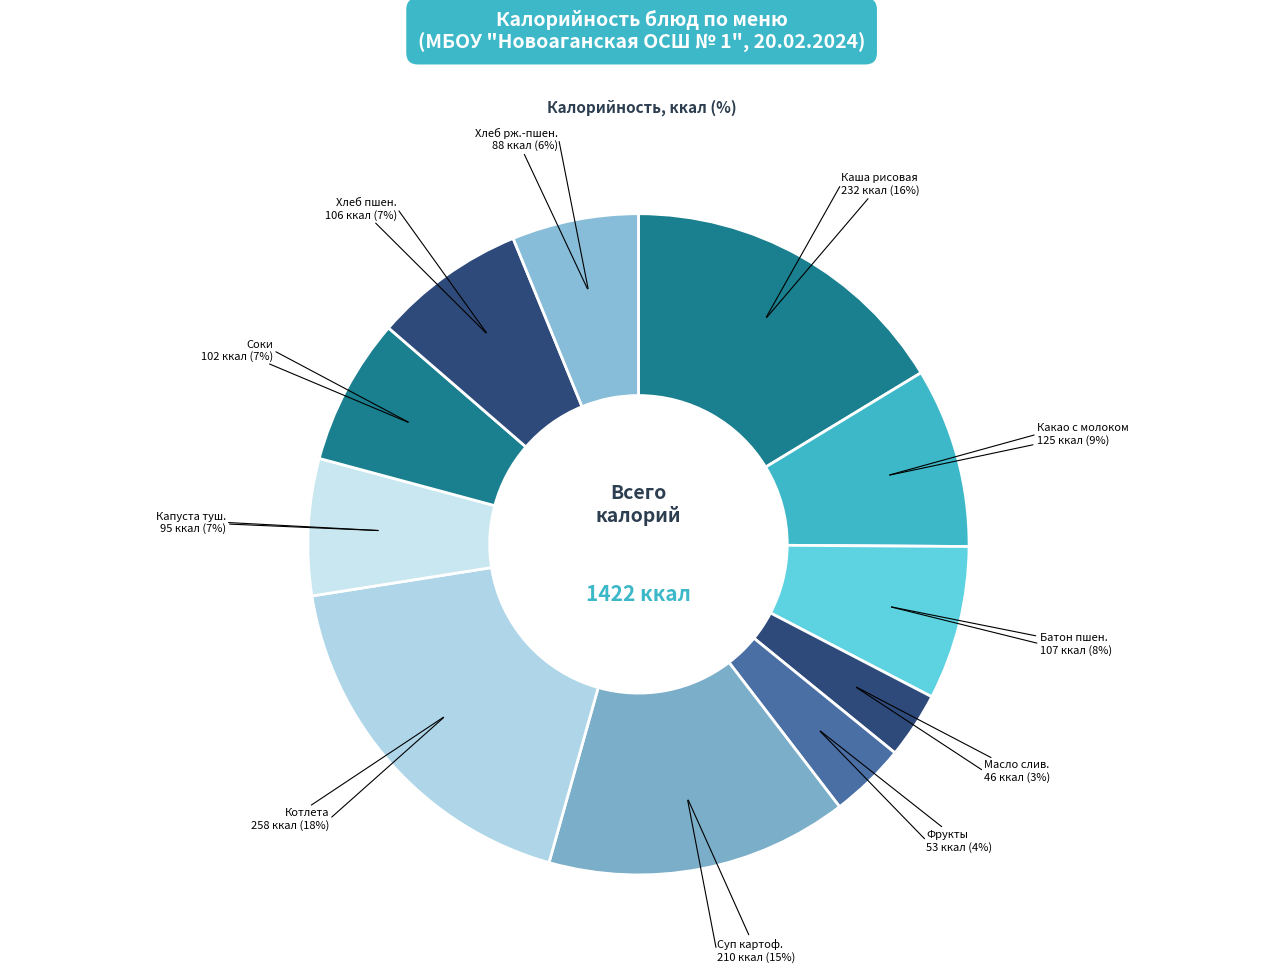

How many slices are in this pie chart?

11